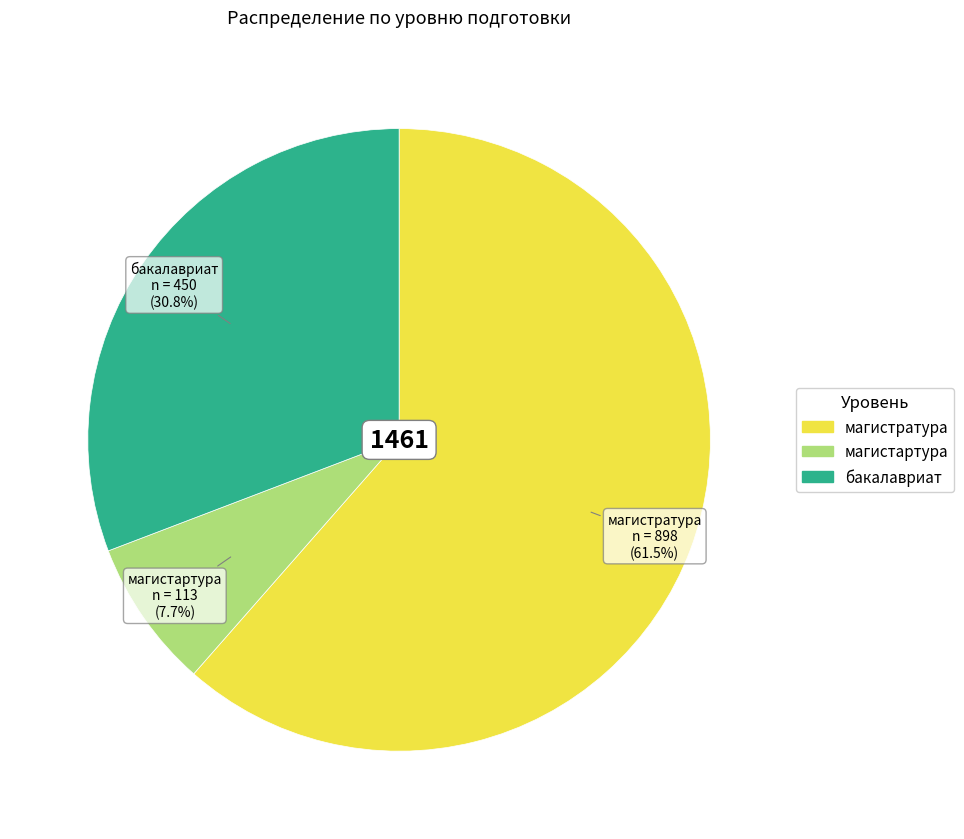

Approximately how many times larger is the value at бакалавриат compared to магистартура?

4.0